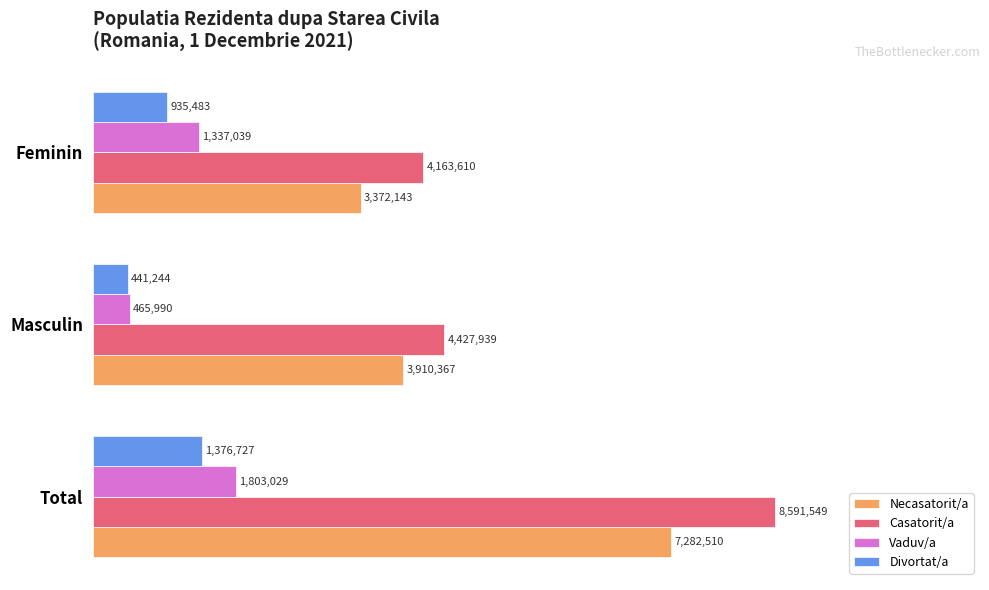

What are all the series names shown in the legend?

Necasatorit/a, Casatorit/a, Vaduv/a, Divortat/a